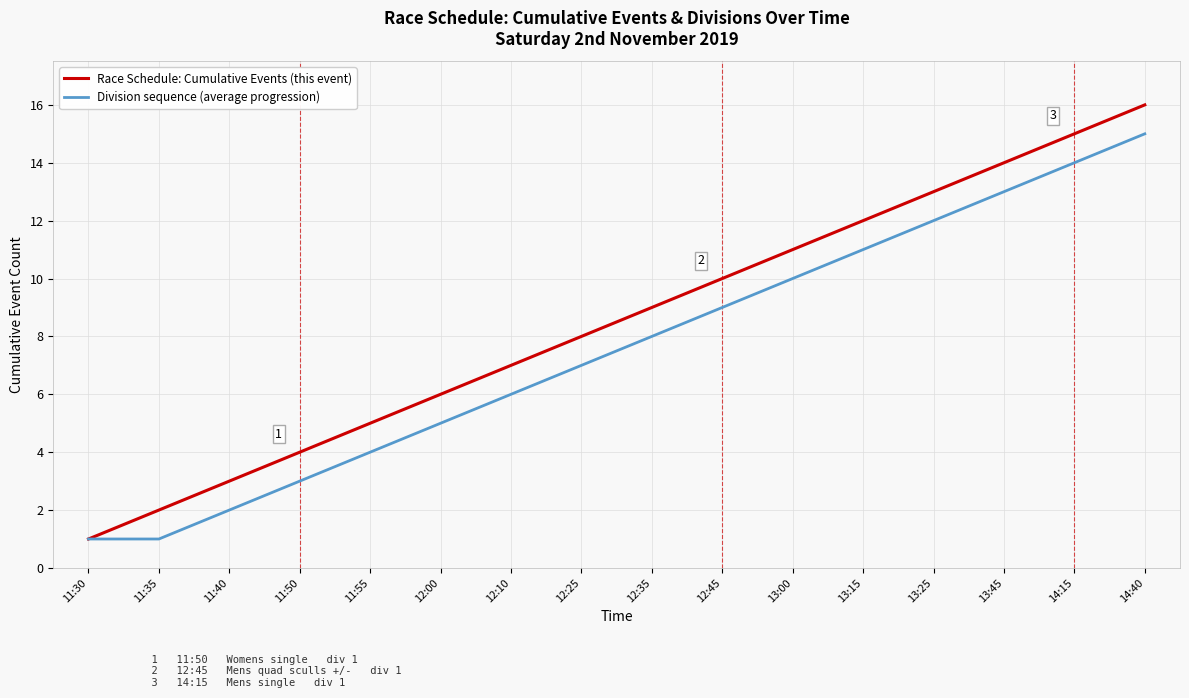

The Race Schedule: Cumulative Events (this event) series shows 16 at 14:40. True or false?

True